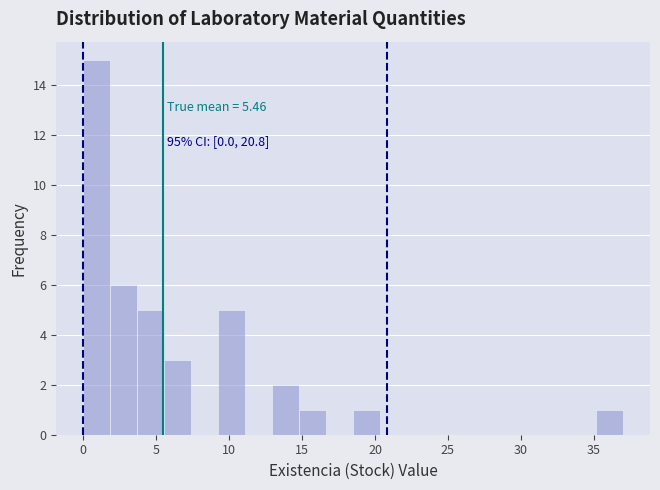

Around what value on the x-axis is the tallest bar? Give the approximate position of its centre, as read against the axis.

1.0